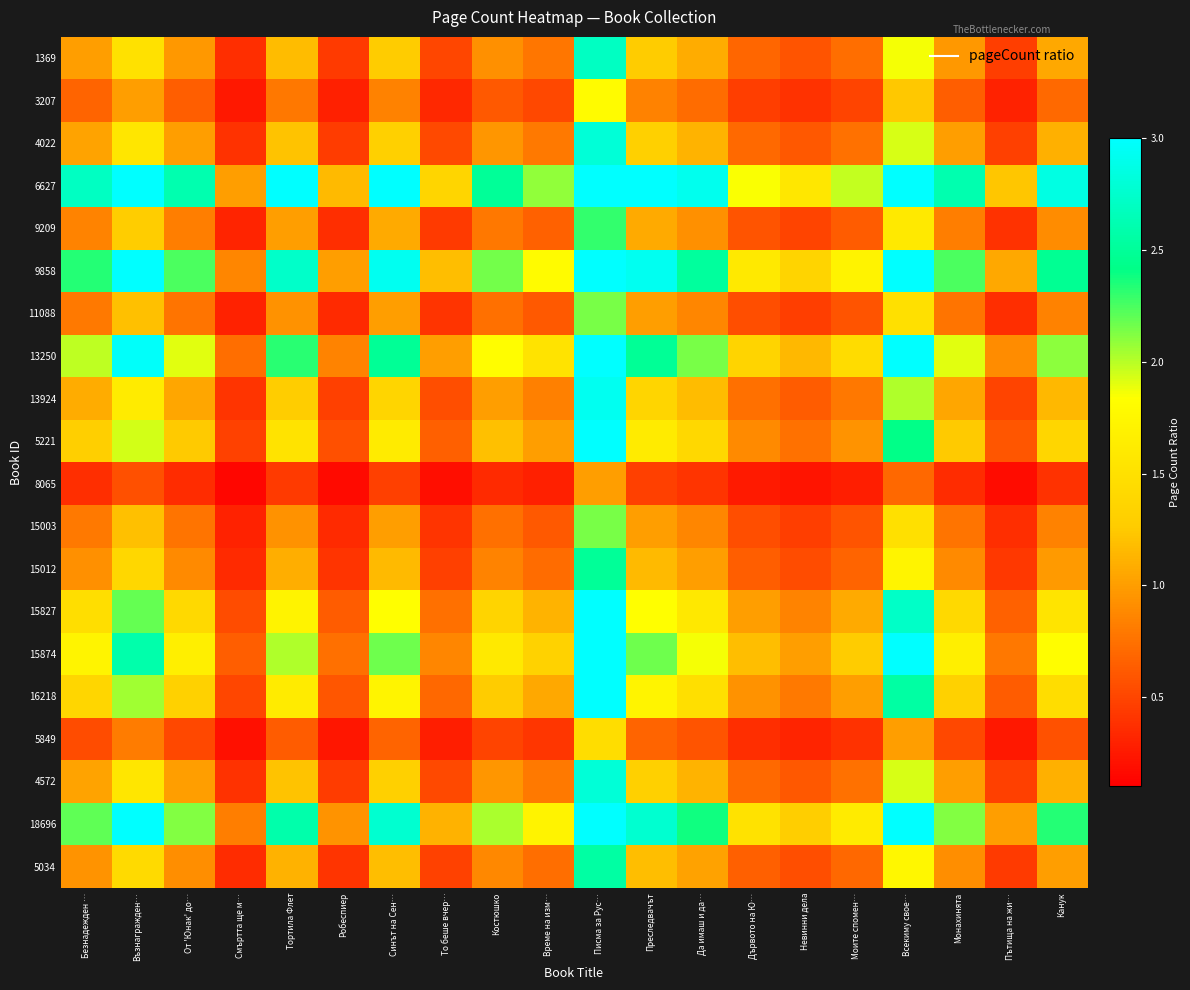

What is the spread (max minus min) of values at Възнагражден…?

3.5